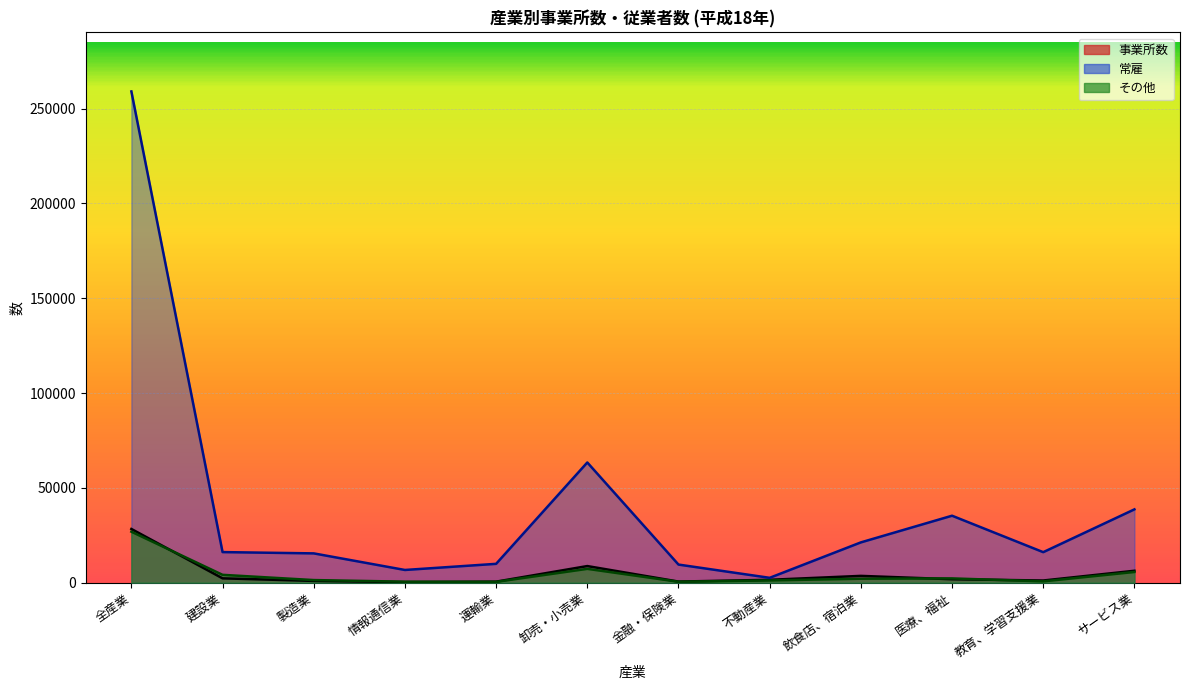

What is the average value of the その他 series?

4440